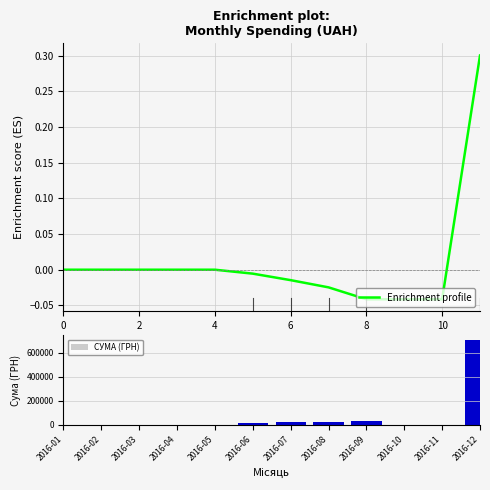

True or false: Enrichment profile has a value of 0.2 at 0.

False